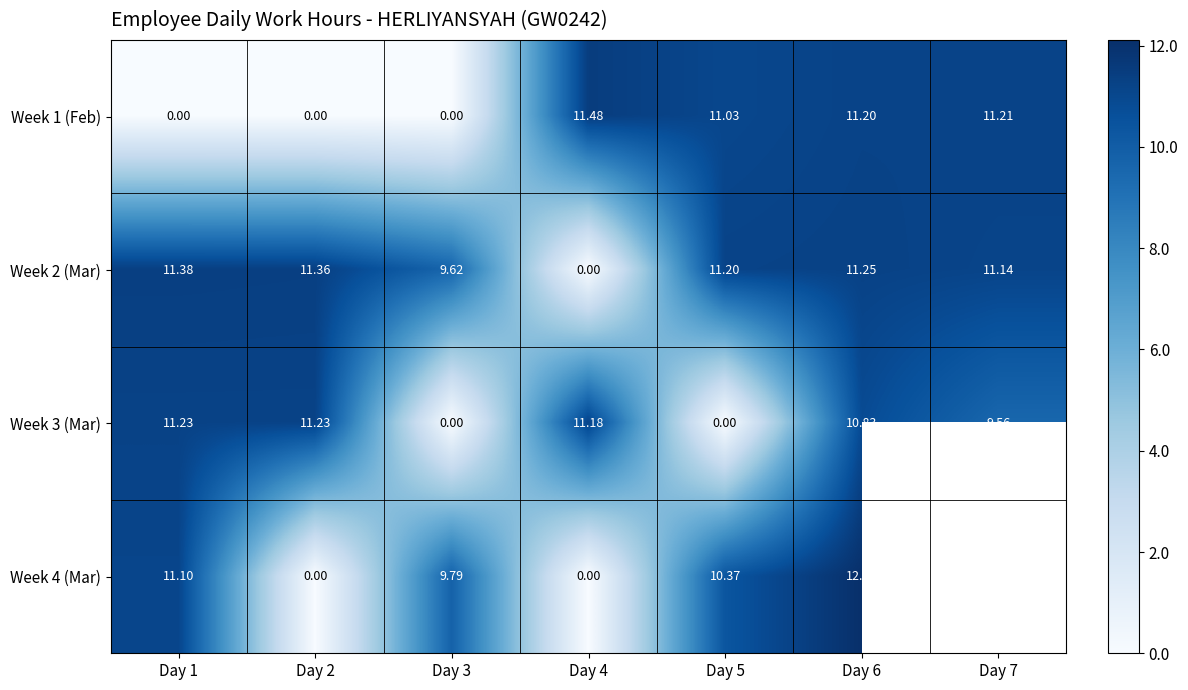

True or false: Week 2 (Mar) has a value of 9.6 at Day 3.

True